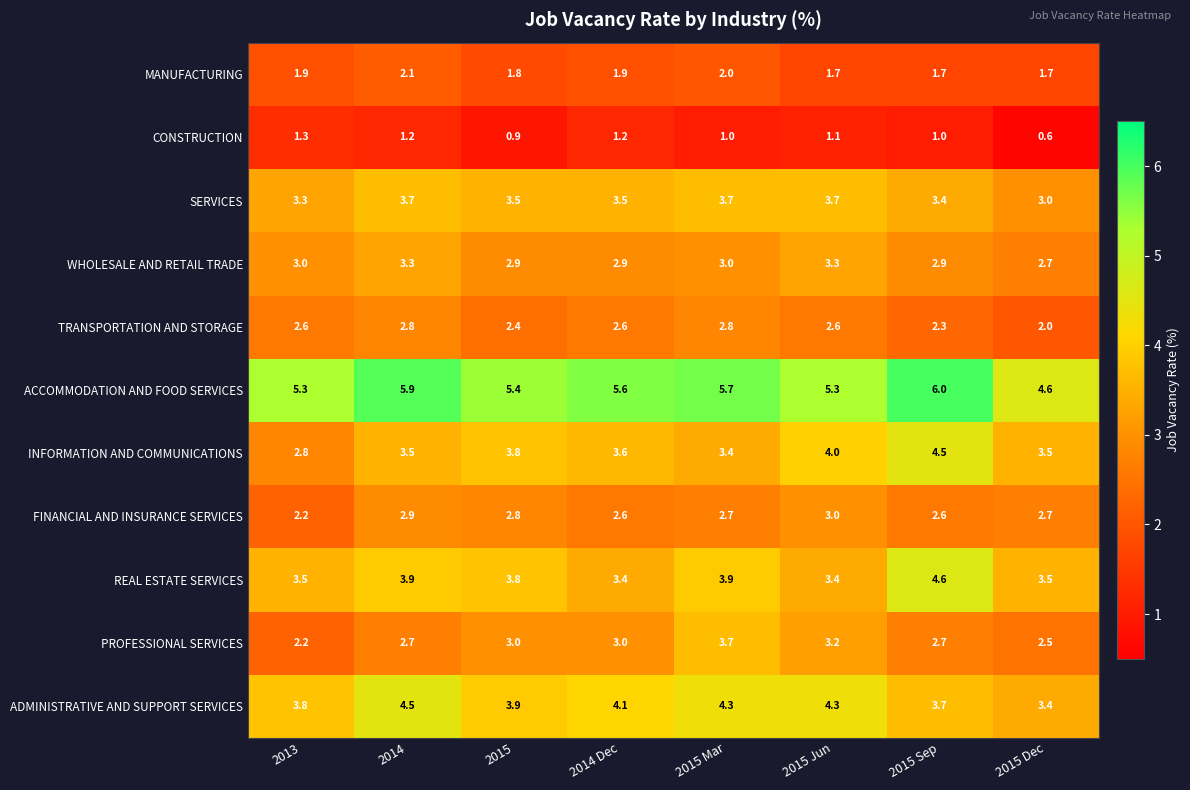

At how many categories does at least one series exceed 3?

8